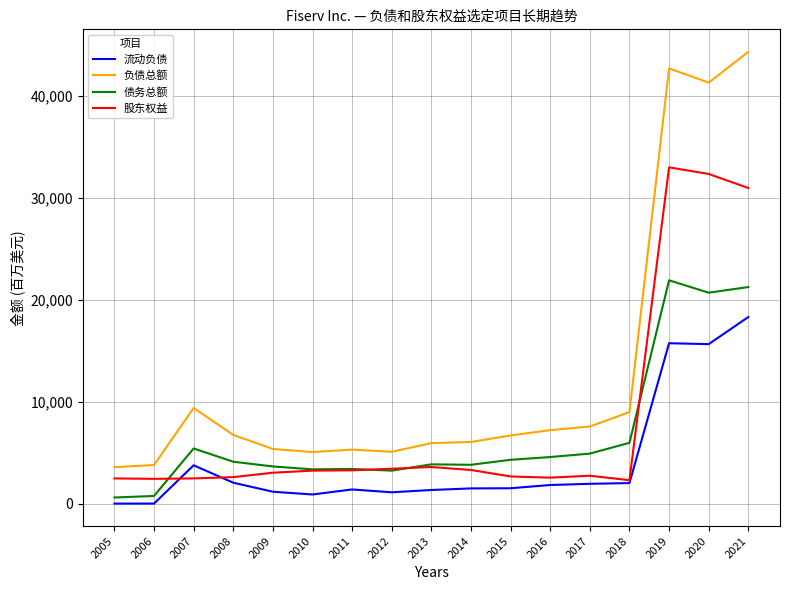

Which series has the widest spread of values?

负债总额